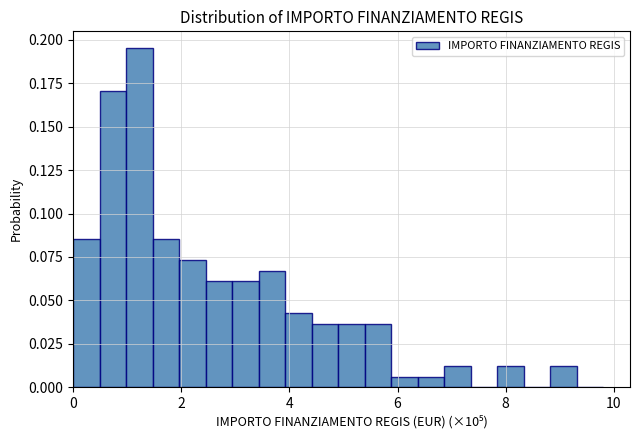

Around what value on the x-axis is the tallest bar? Give the approximate position of its centre, as read against the axis.

1.2